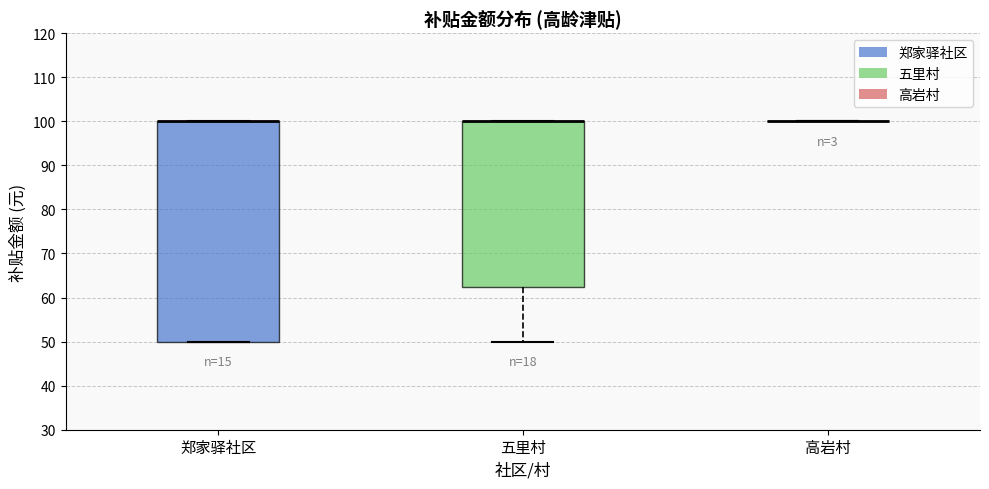

Reading left to right, read every box against the y-axis: the position of its median line, the range the box covers, and the ends of its whiskers. The values are not printed on the chart, so give them approximately, as read against the axis.

郑家驿社区: median 100 (drawn on the box's upper edge), box 50 to 100, whiskers 50 to 100
五里村: median 100 (drawn on the box's upper edge), box 63 to 100, whiskers 50 to 100
高岩村: box collapsed to a line at 100, whiskers 100 to 100